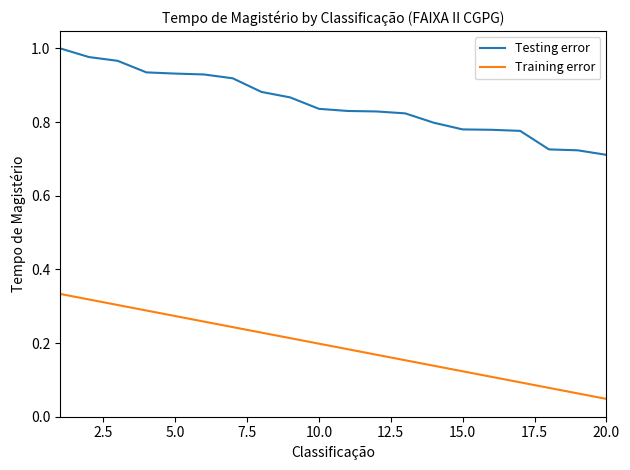

True or false: Training error and Testing error cross at least once.

False